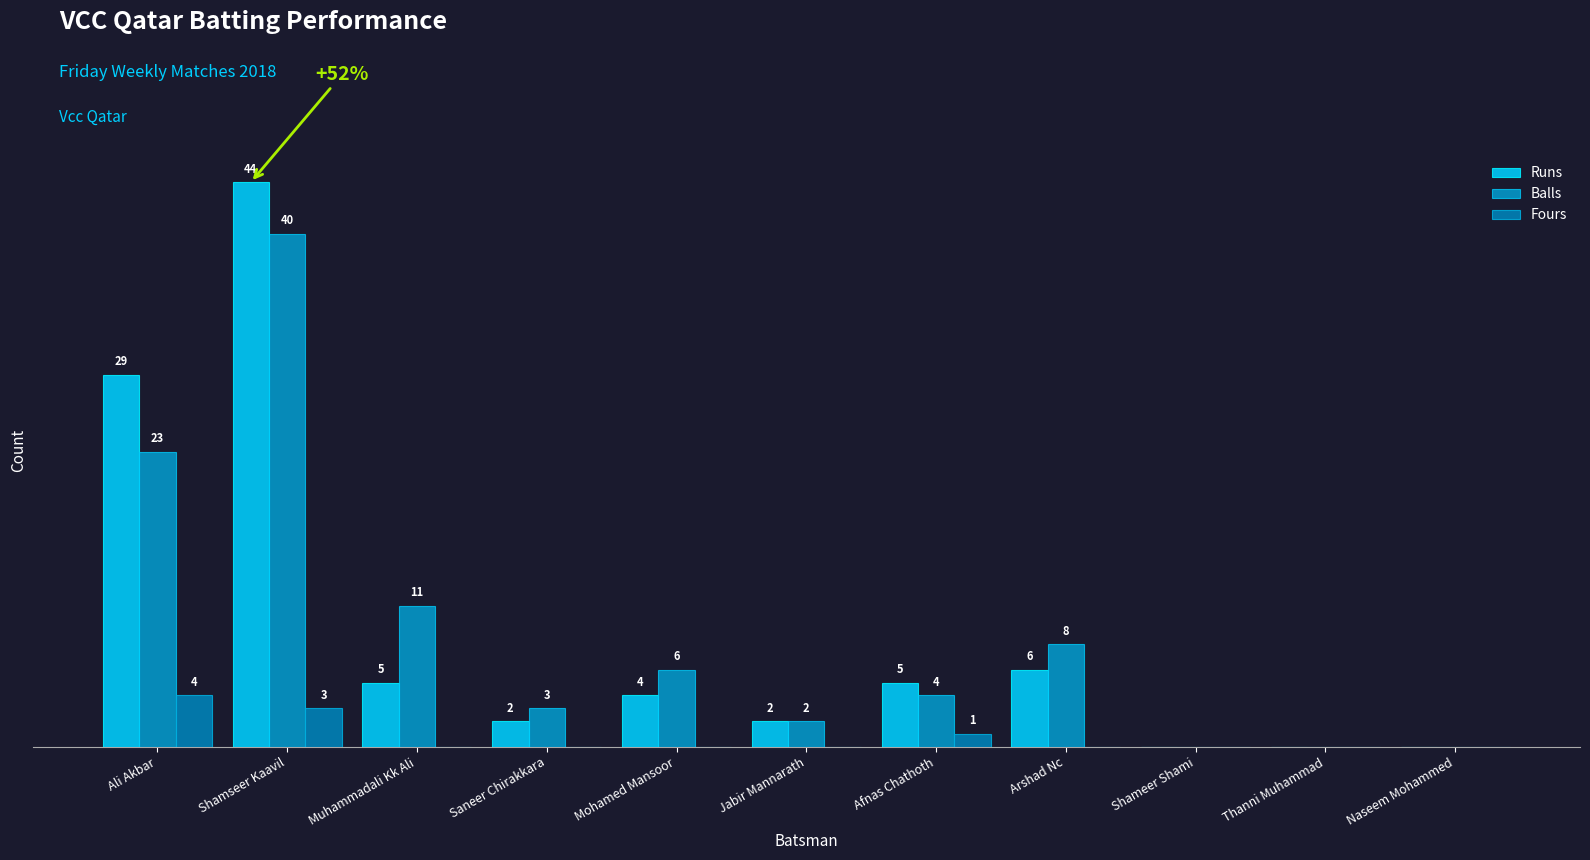

Does the chart contain stacked bars?

No